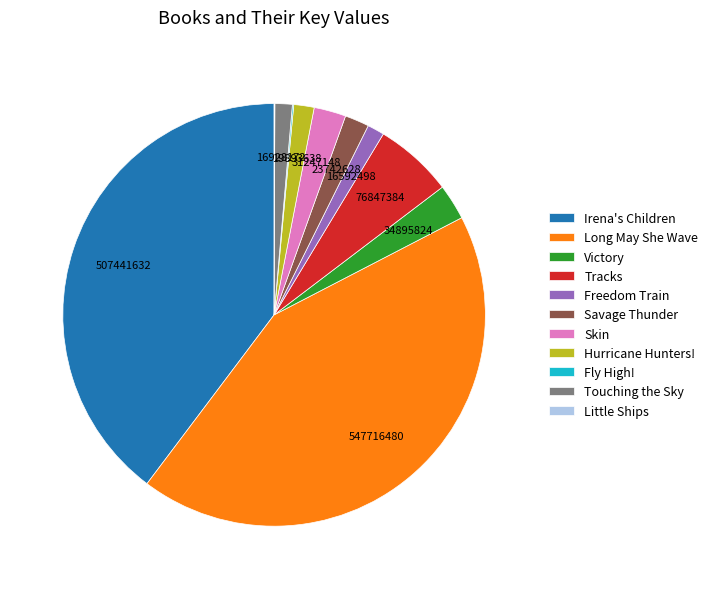

Which slice is the largest?

Long May She Wave